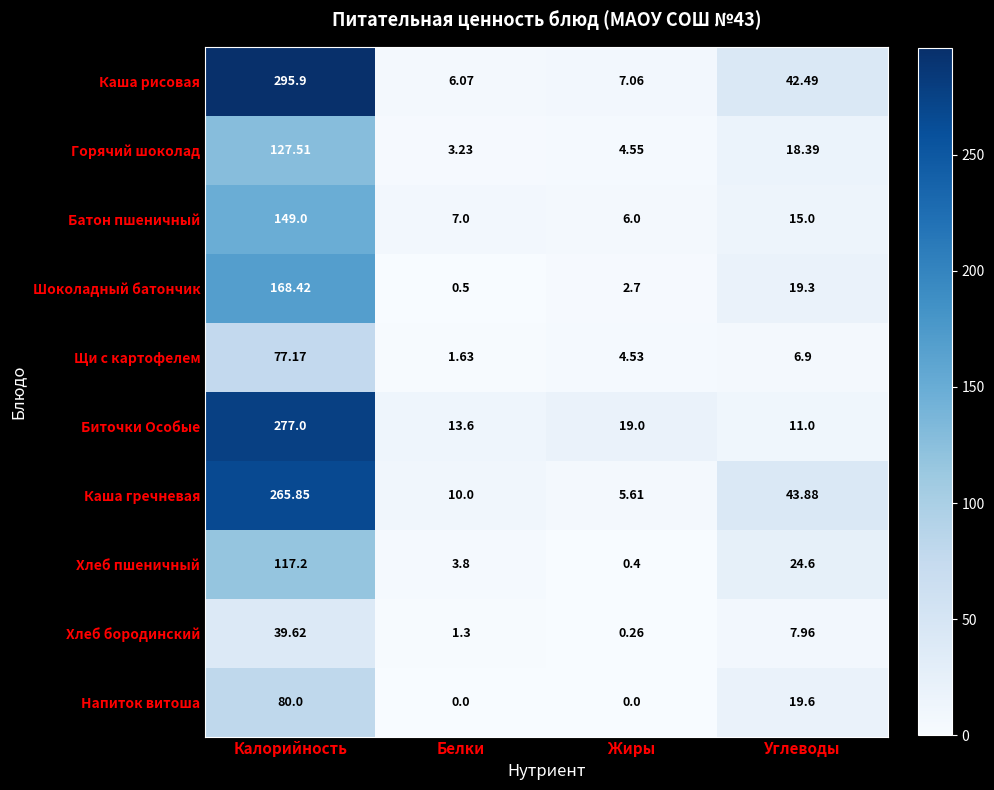

List the series in order of their peak value, highest first.

Каша рисовая, Биточки Особые, Каша гречневая, Шоколадный батончик, Батон пшеничный, Горячий шоколад, Хлеб пшеничный, Напиток витоша, Щи с картофелем, Хлеб бородинский